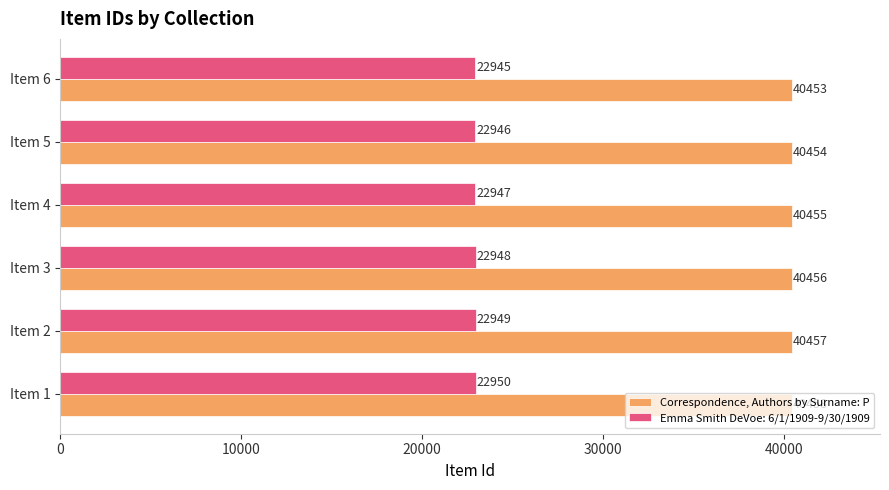

Is it true that Emma Smith DeVoe: 6/1/1909-9/30/1909 equals 22947 at Item 4?

True